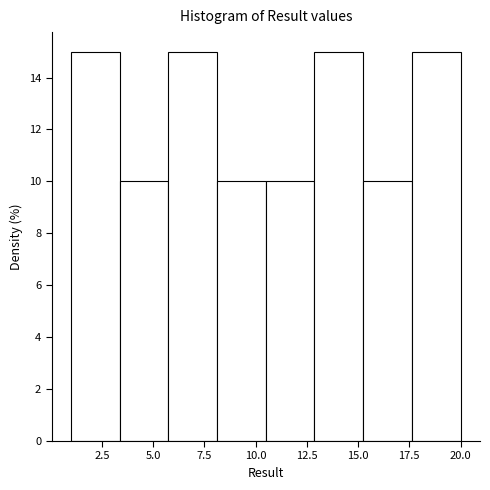

How tall is the bar that spans 15.5 to 17.5 on the x-axis? Neither the bar edges nor the heights are printed on the chart, so give them approximately, as read against the axes.

10